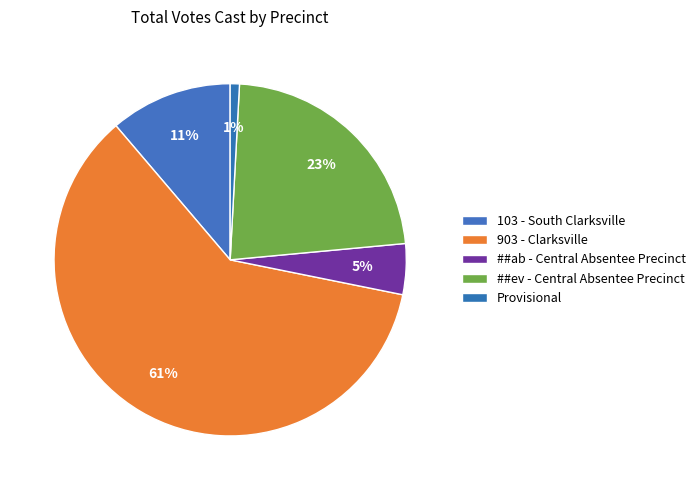

Which has a higher value, Provisional or 903 - Clarksville?

903 - Clarksville